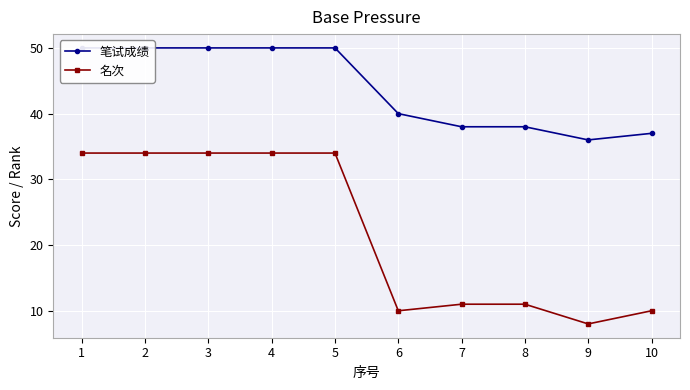

What is the difference between the 名次 values at 3 and 8?

23